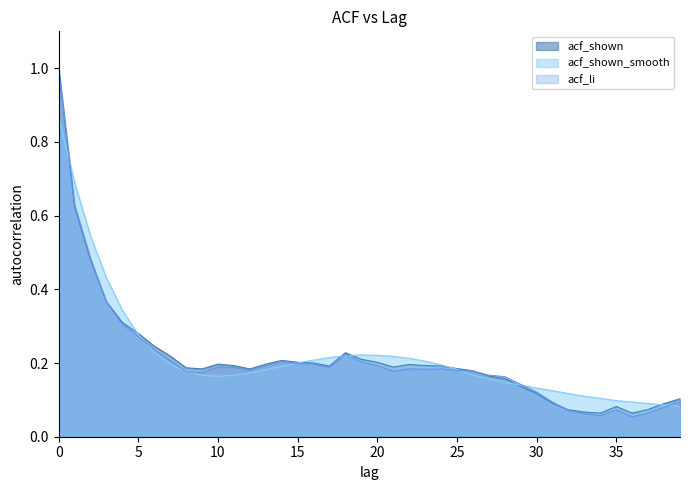

What is the total value across all series at 39?

0.3